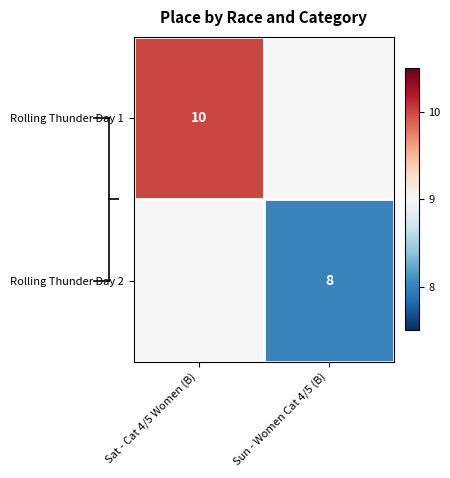

Which has a higher value, Sat - Cat 4/5 Women (B) or Sun - Women Cat 4/5 (B)?

Sat - Cat 4/5 Women (B)